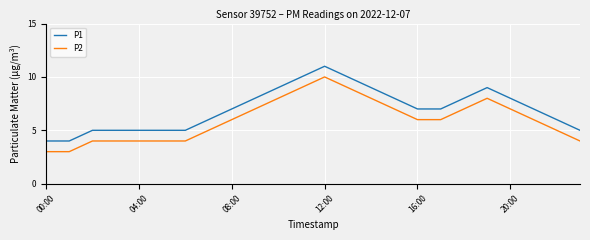

How many P2 values are between 4 and 8?

19